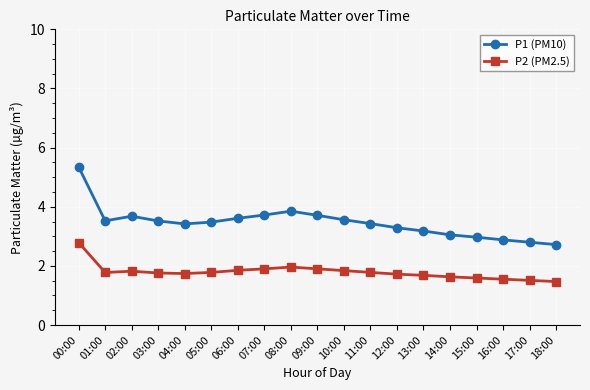

What are all the series names shown in the legend?

P1 (PM10), P2 (PM2.5)